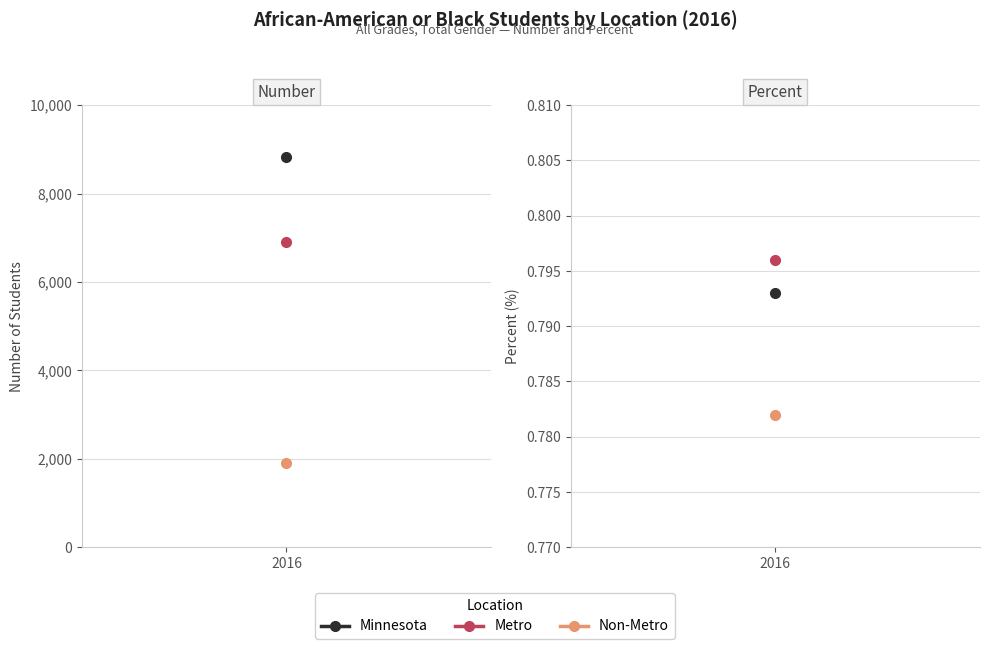

Reading left to right, list all the values displayed in this chart.

Minnesota: 8823.0	0.8
Metro: 6911.0	0.8
Non-Metro: 1912.0	0.8